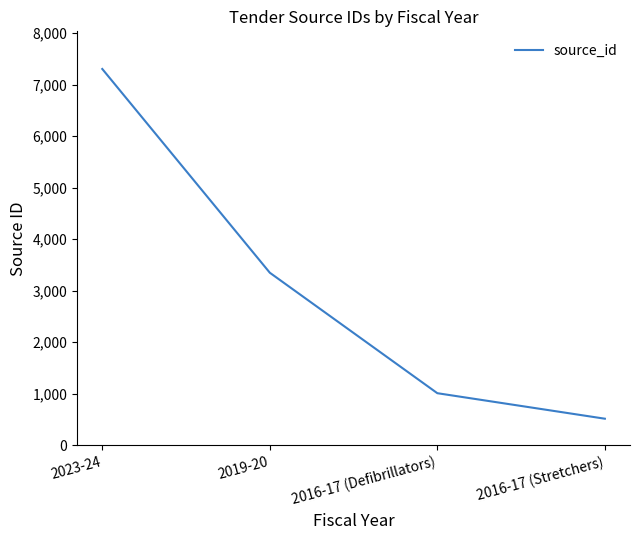

The value at 2016-17 (Defibrillators) is 311. True or false?

False